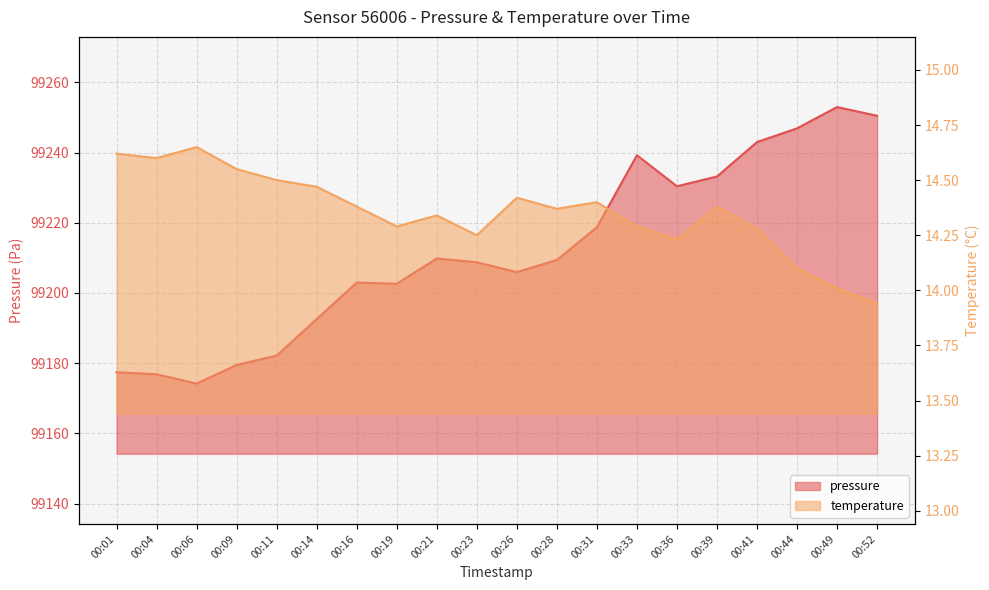

The temperature series shows 14.6 at 00:09. True or false?

True